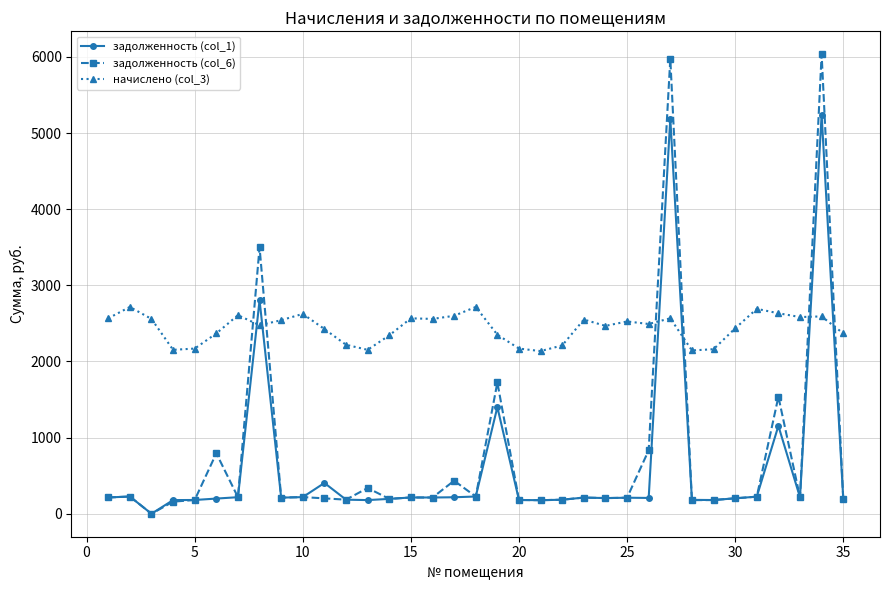

Rank the series by their maximum value, from lowest to highest.

начислено (col_3), задолженность (col_1), задолженность (col_6)